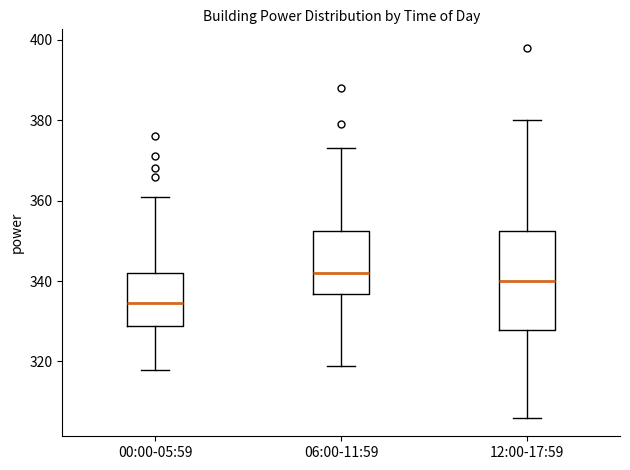

Comparing the boxes themselves (not the whiskers), which one is the tallest?

12:00-17:59